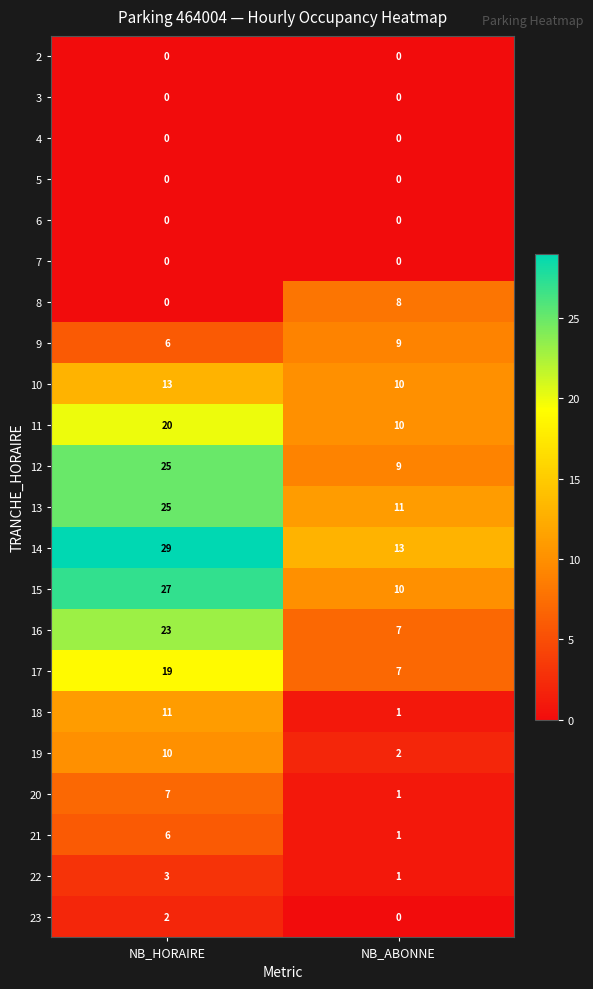

How many series are shown in this chart?

22